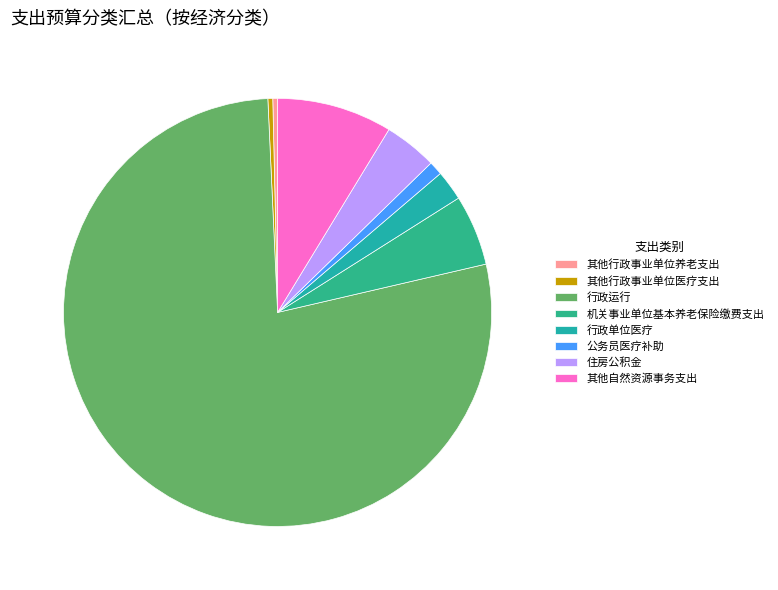

Which category accounts for the majority?

行政运行